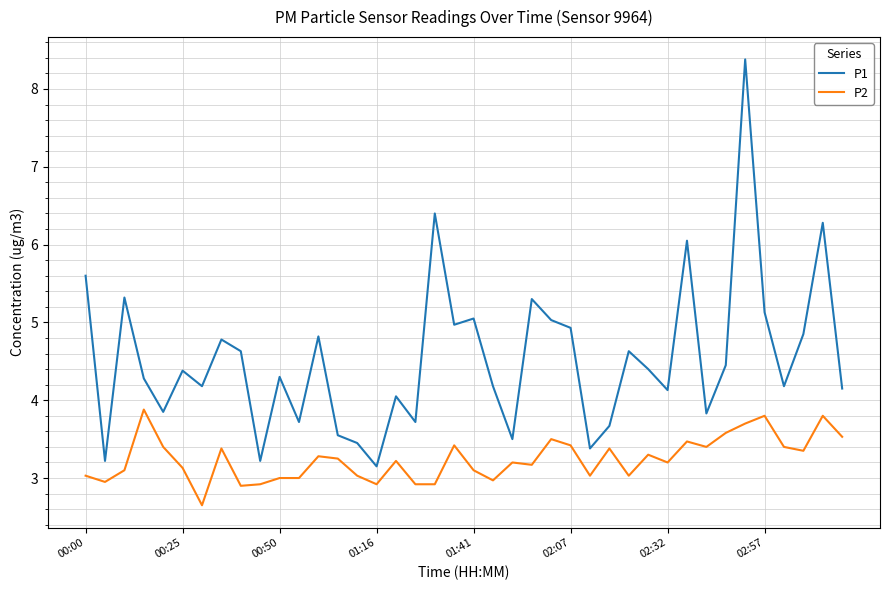

True or false: P1 and P2 cross at least once.

False